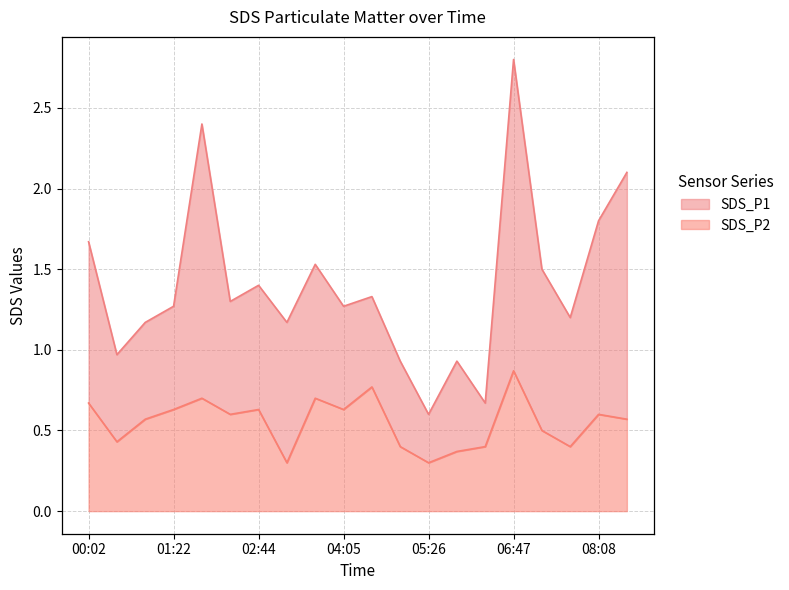

How many lines are shown in the chart?

2